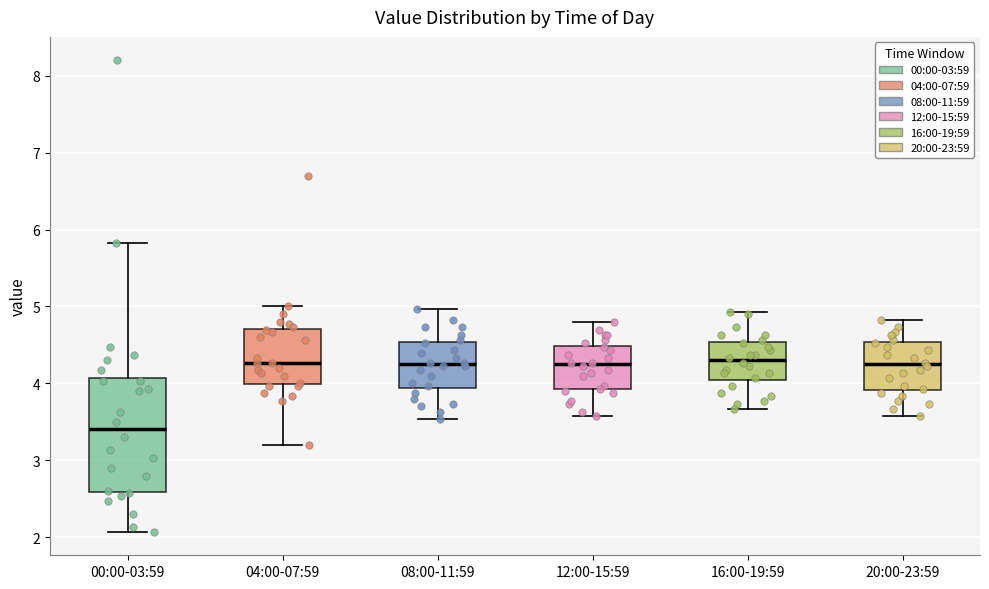

Where does the lower whisker of the box for 16:00-19:59 end on the y-axis? The values are not printed on the chart, so give them approximately, as read against the axis.

3.7